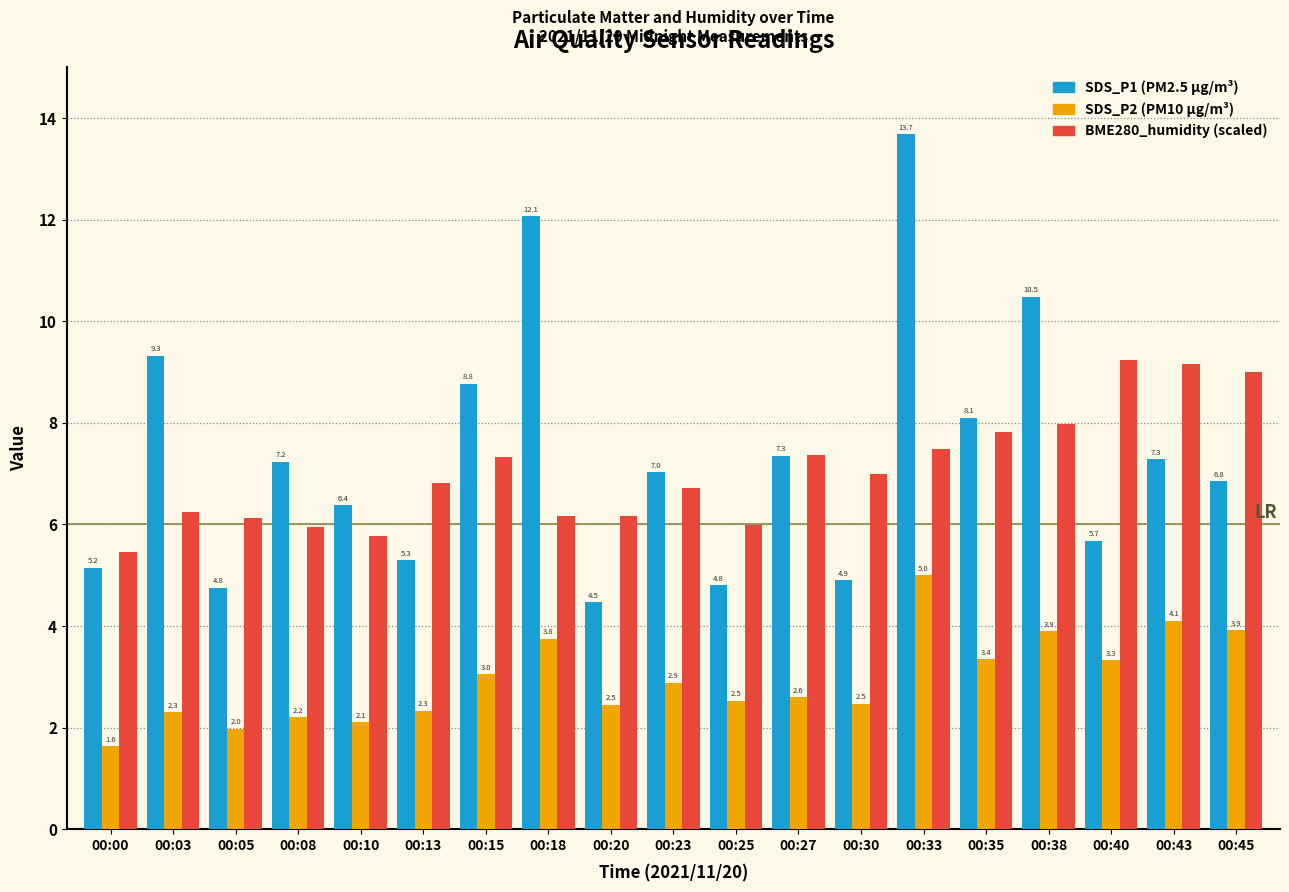

What is the minimum value shown in the chart?

1.6